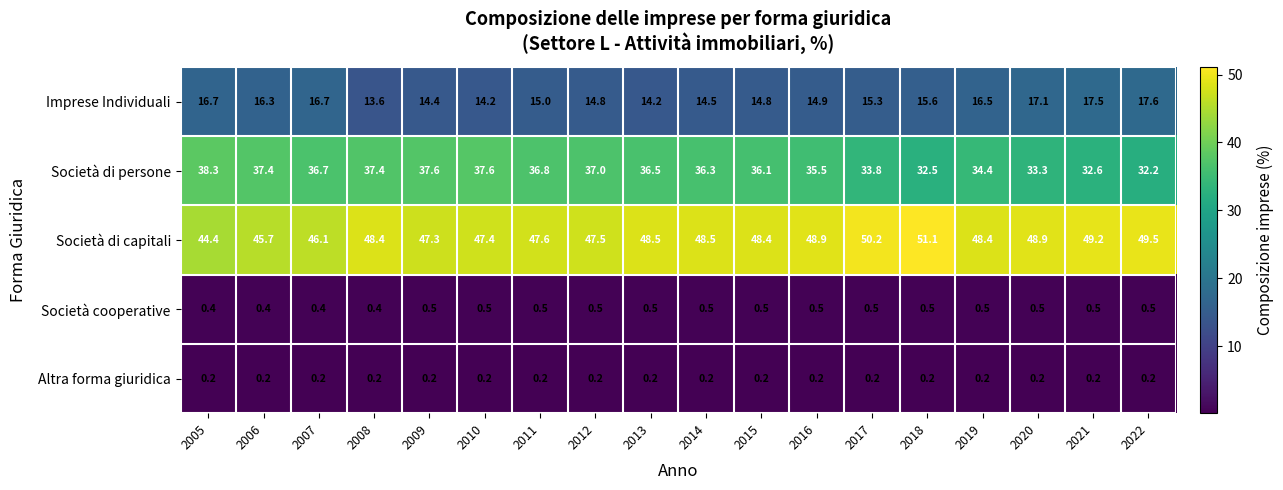

What is the average value of the Società cooperative series?

0.5